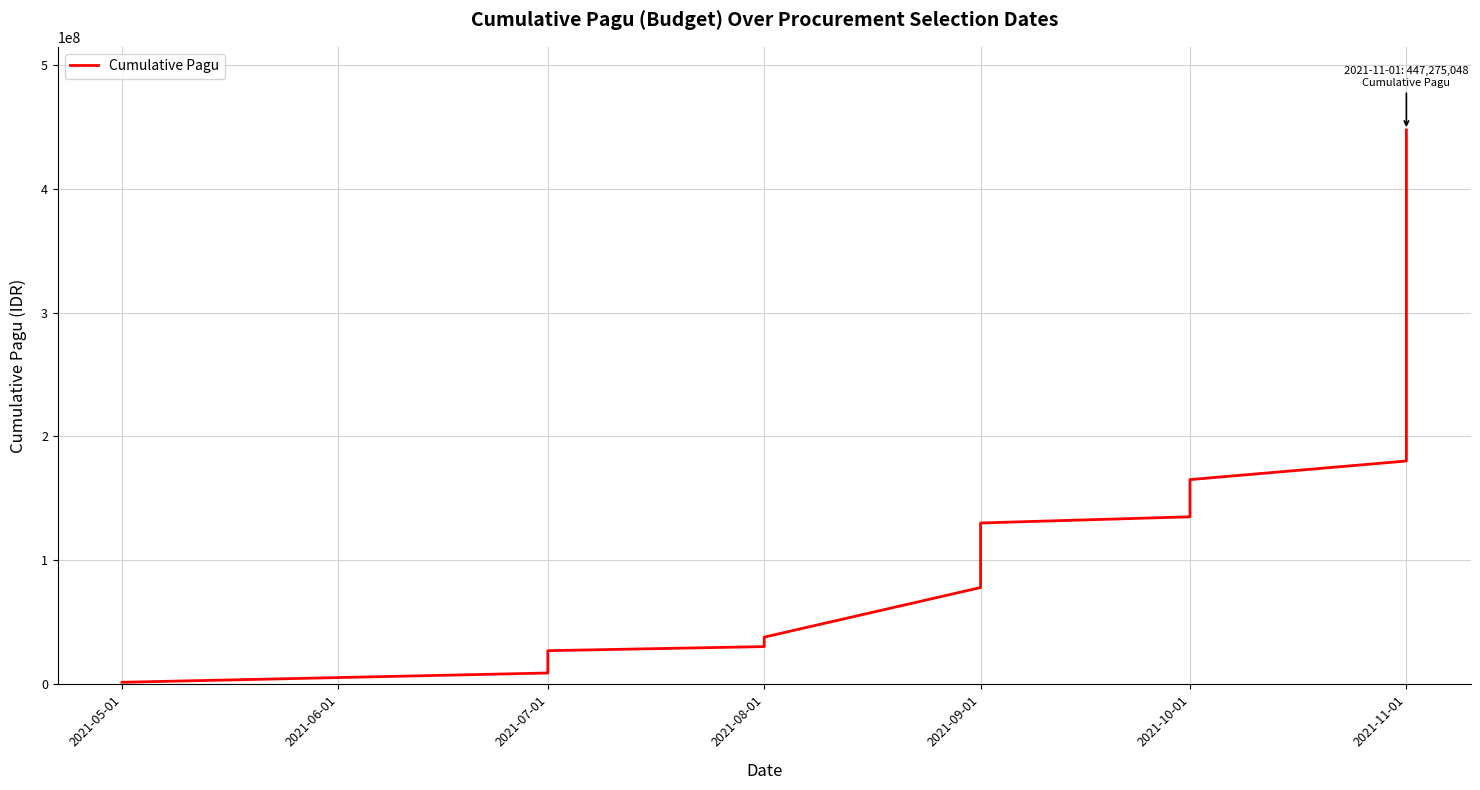

What is the value of the 10th point from the left?

95740000